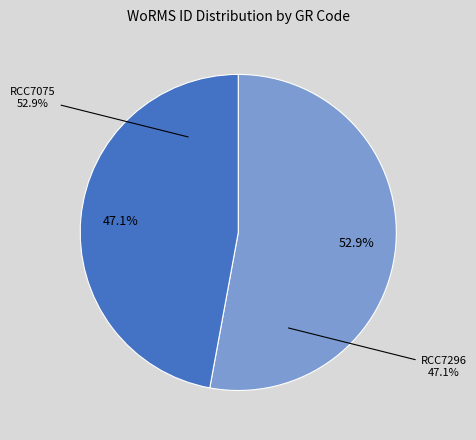

What percentage do RCC7075 and RCC7296 together represent?

100.0%